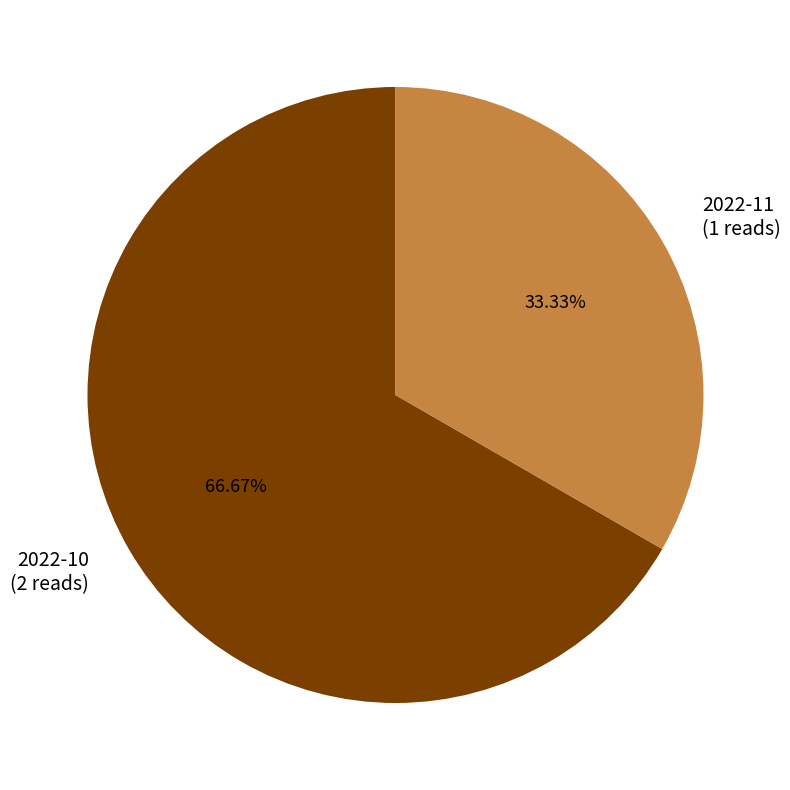

The 2022-11 slice represents 27% of the pie. True or false?

False